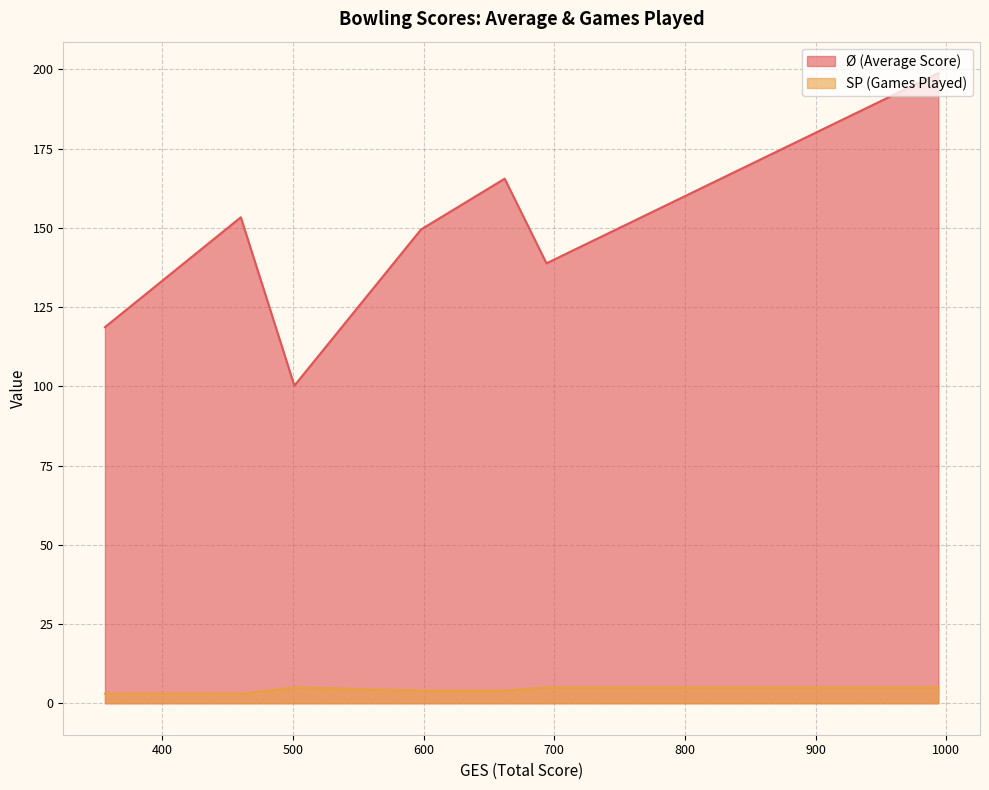

Does the chart have visible grid lines?

Yes